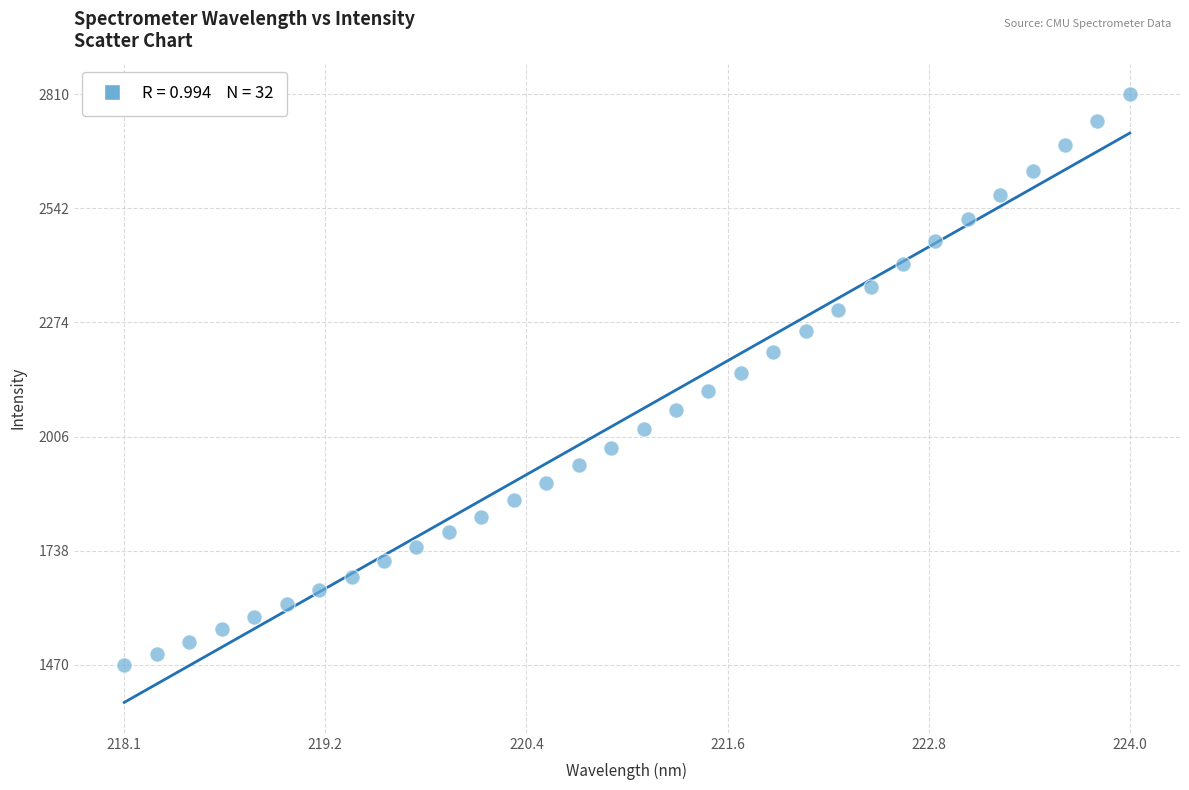

What is the range of X values (max minus min)?

5.9